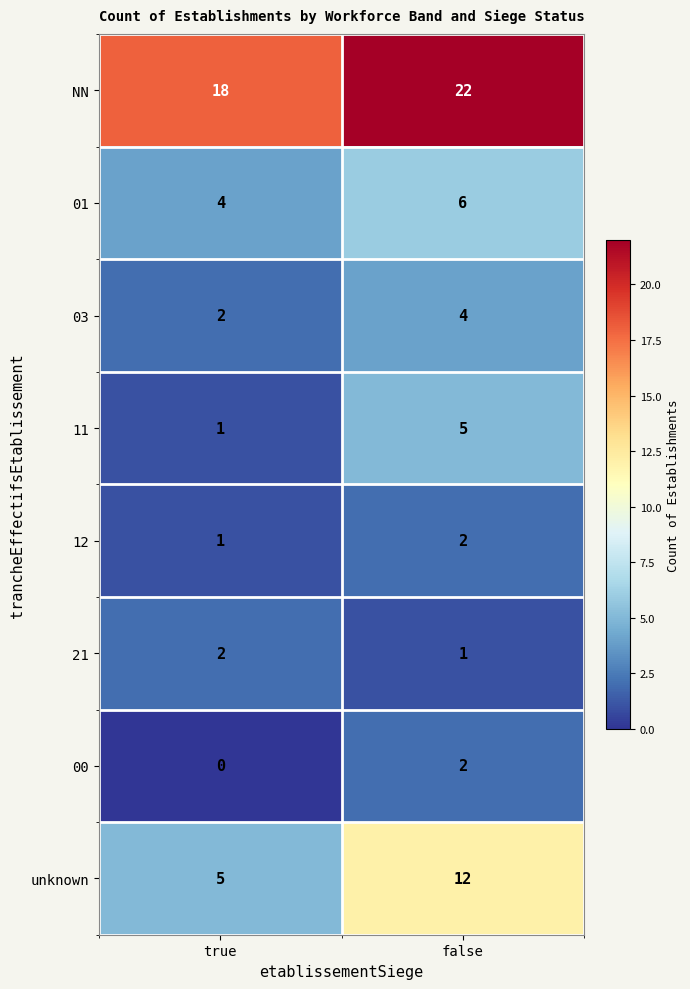

What is the sum of the 11 values at true and false?

6